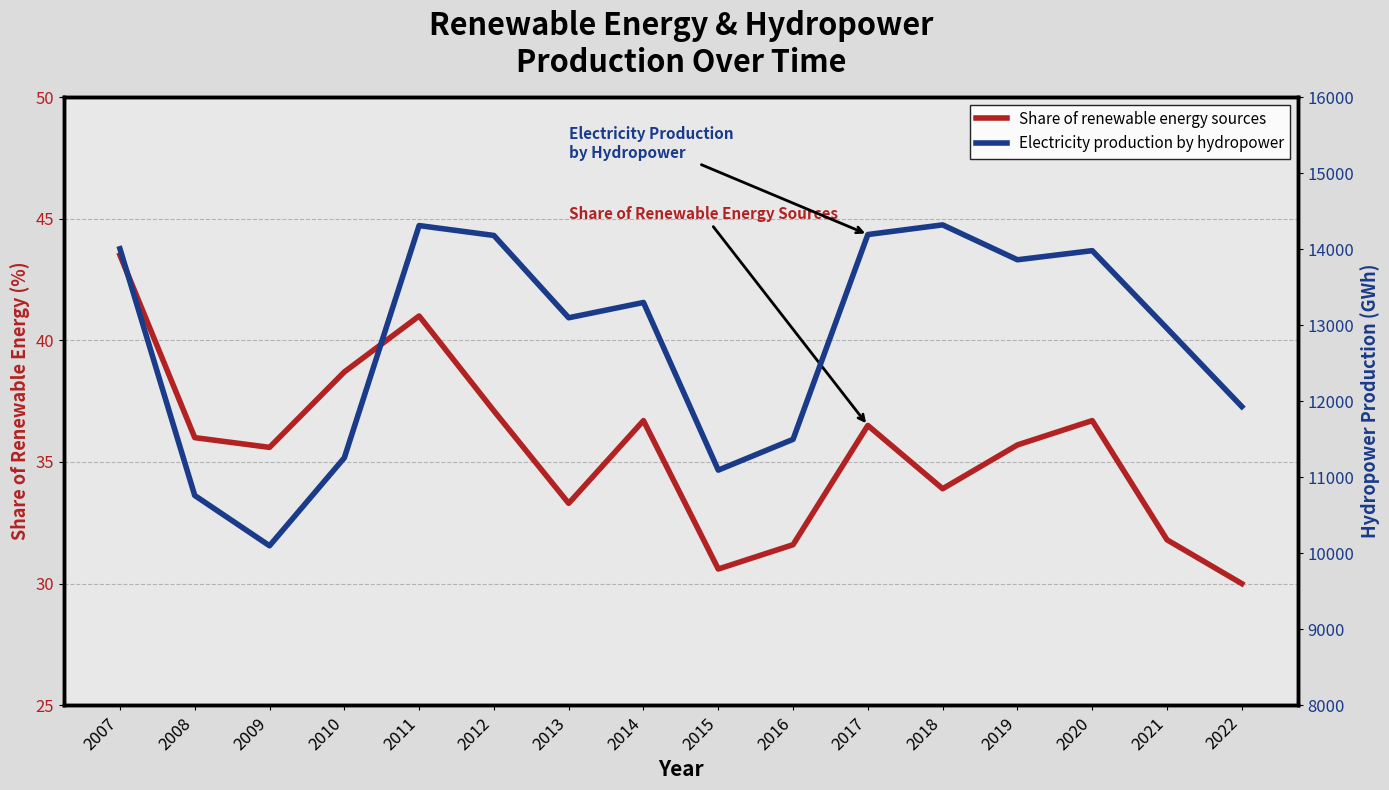

True or false: Share of renewable energy sources and Electricity production by hydropower cross at least once.

False